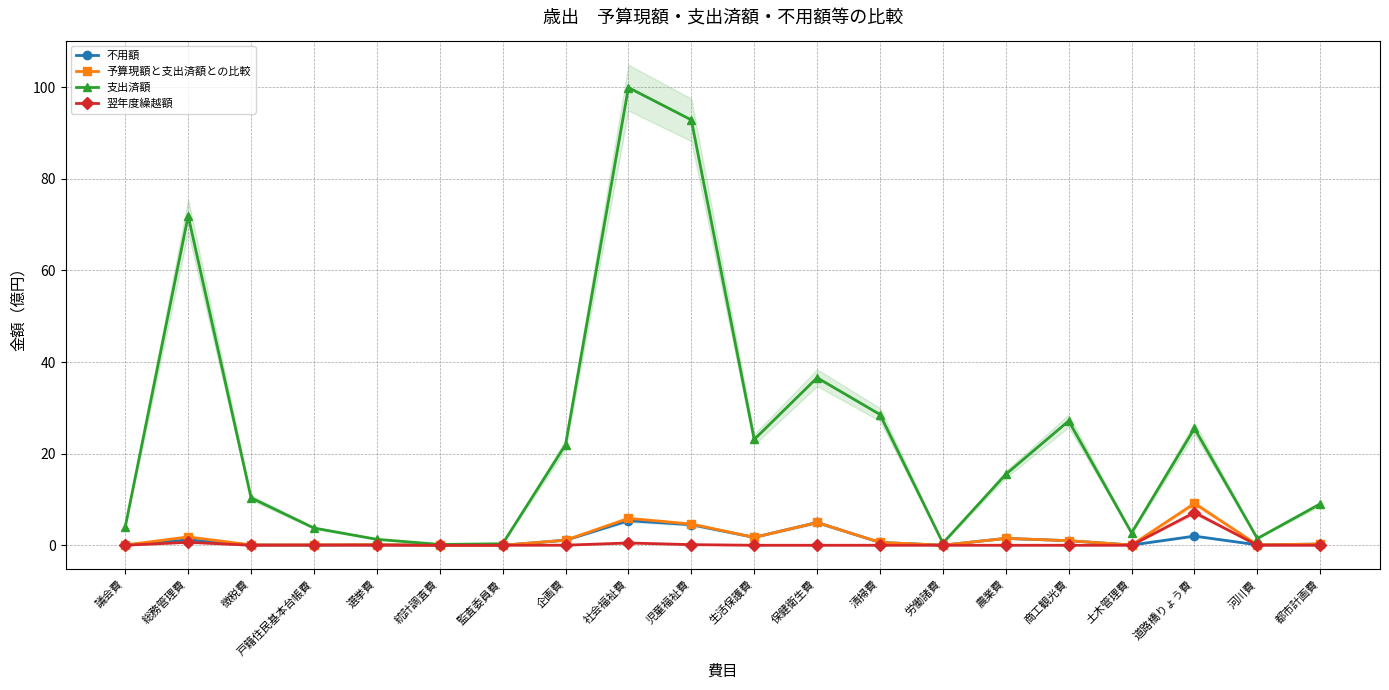

Is the value of 不用額 at 選挙費 greater than the value of 予算現額と支出済額との比較 at 保健衛生費?

No